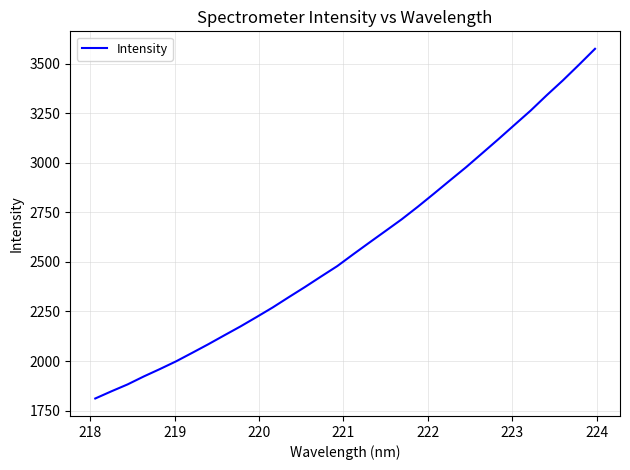

What is the smallest value displayed?

1811.4